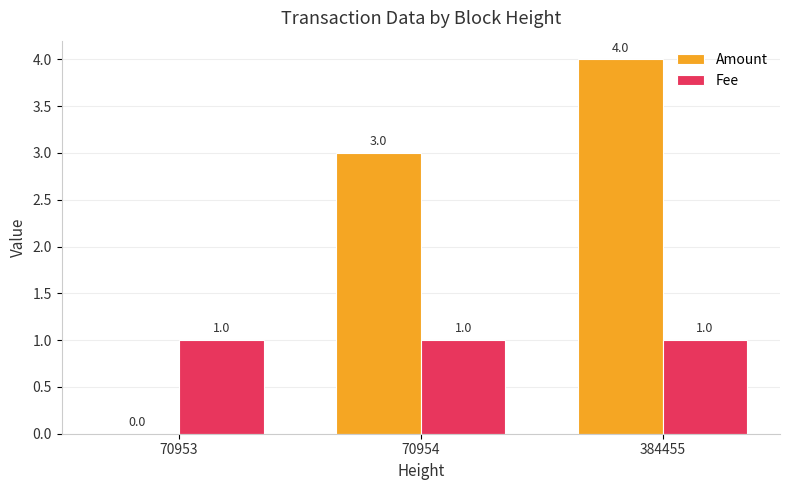

Is the value of Amount at 70954 greater than the value of Fee at 70954?

Yes